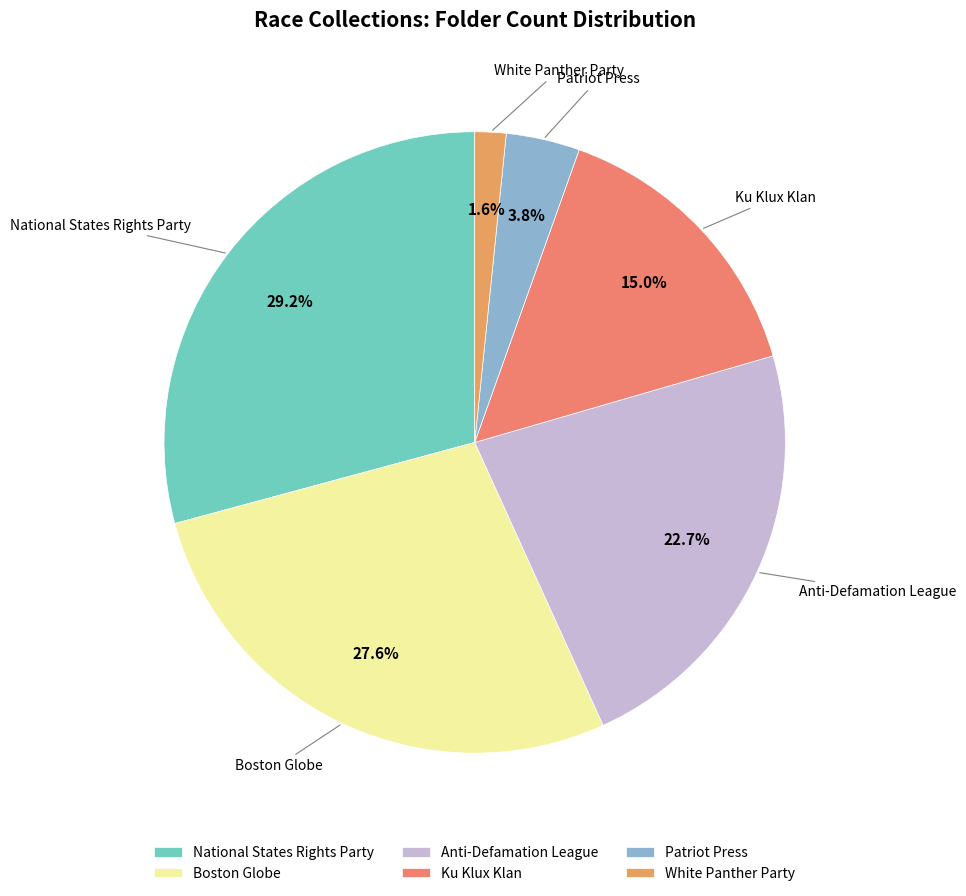

Which category has the smallest portion of the pie?

White Panther Party